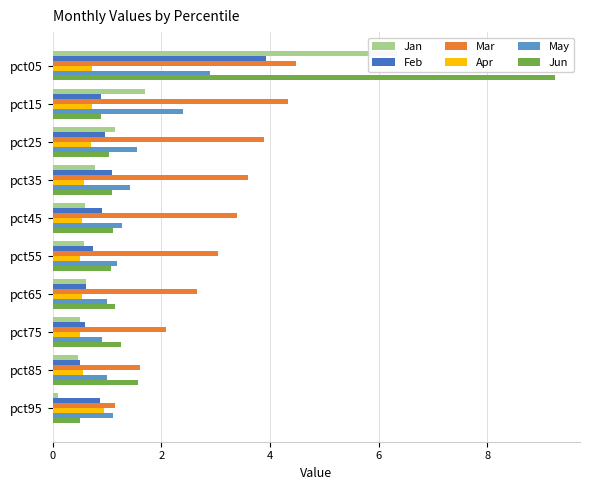

At how many categories does at least one series exceed 8?

1